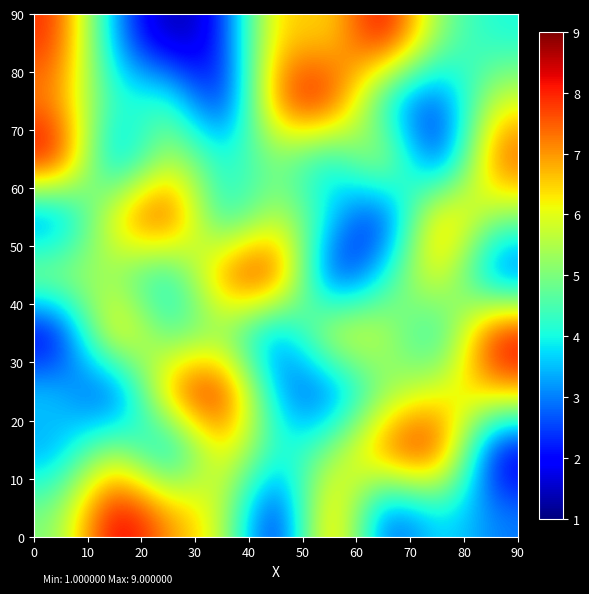

How many data points does each series have?

9